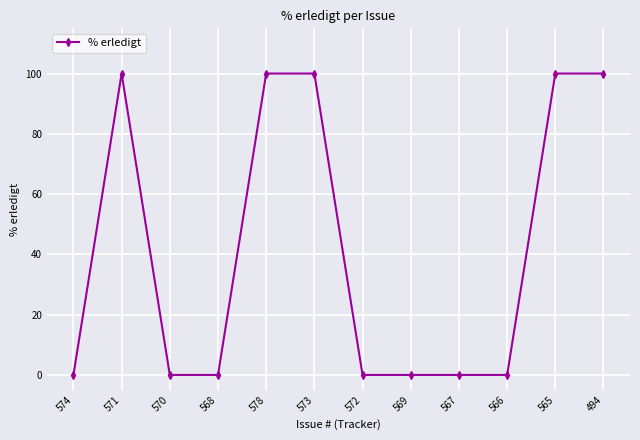

Reading left to right, what are all the values shown in this chart?

0	100	0	0	100	100	0	0	0	0	100	100